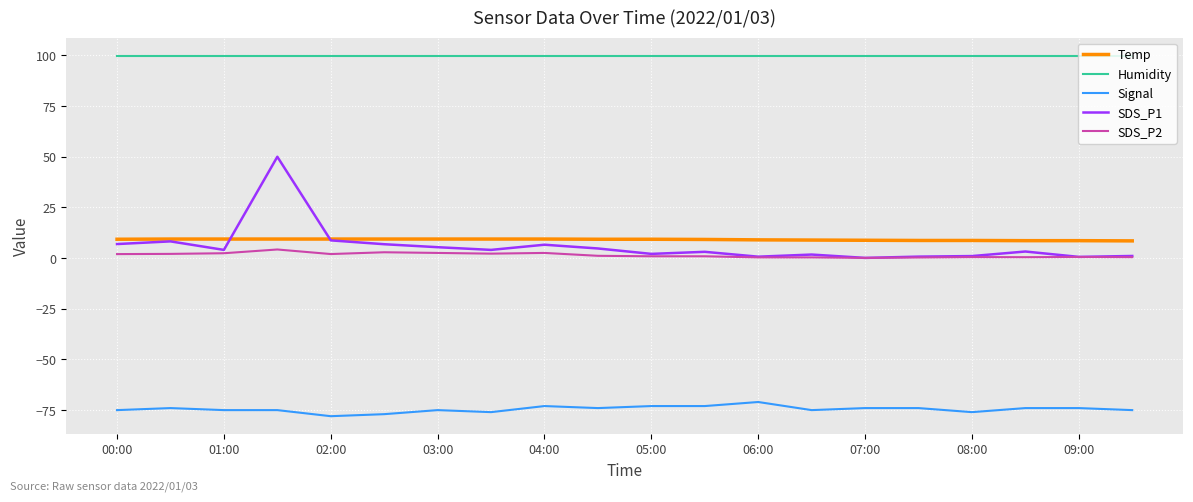

Which series has the widest spread of values?

SDS_P1